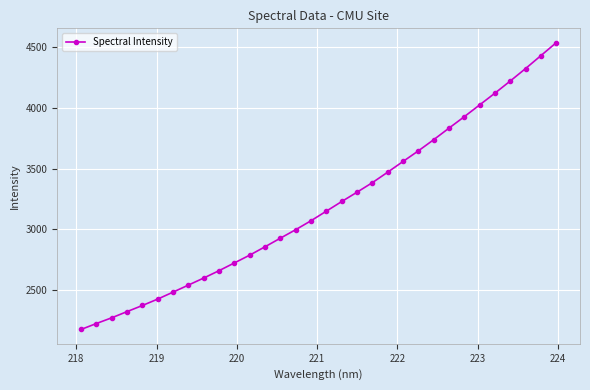

Reading right to left, list all the values displayed in this chart.

4538.1	4431.6	4325.2	4222.6	4122.5	4025.6	3928.5	3834.3	3738.9	3647.1	3559.6	3471.4	3385.1	3306.5	3229.5	3150.5	3071.5	2997.7	2927.7	2856.9	2787.8	2723.7	2659.8	2599.1	2541.1	2483.0	2425.7	2372.7	2322.4	2271.3	2224.1	2175.1